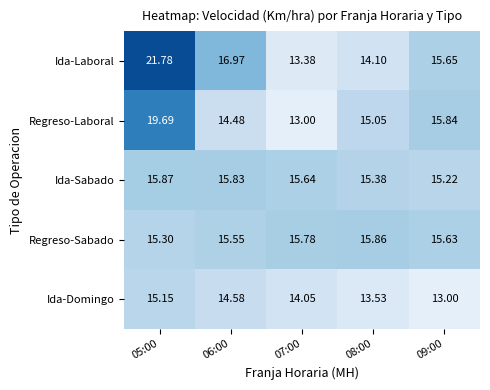

Is the value of Ida-Laboral at 09:00 greater than the value of Ida-Sabado at 06:00?

No